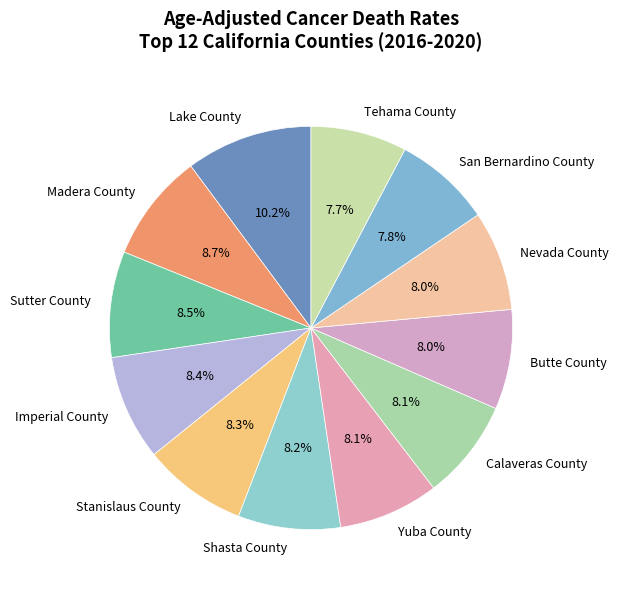

Is it true that Calaveras County is 1% of the pie?

False